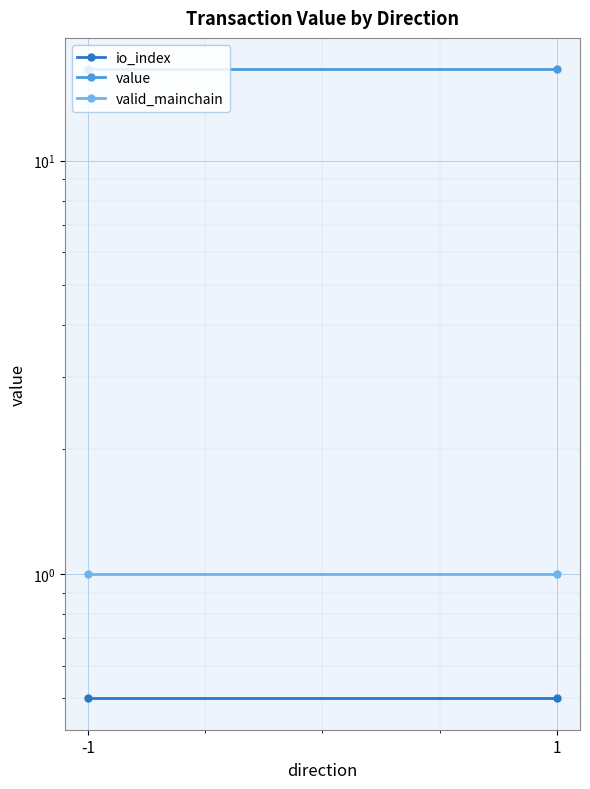

Is it true that valid_mainchain equals 1.0 at -1?

True